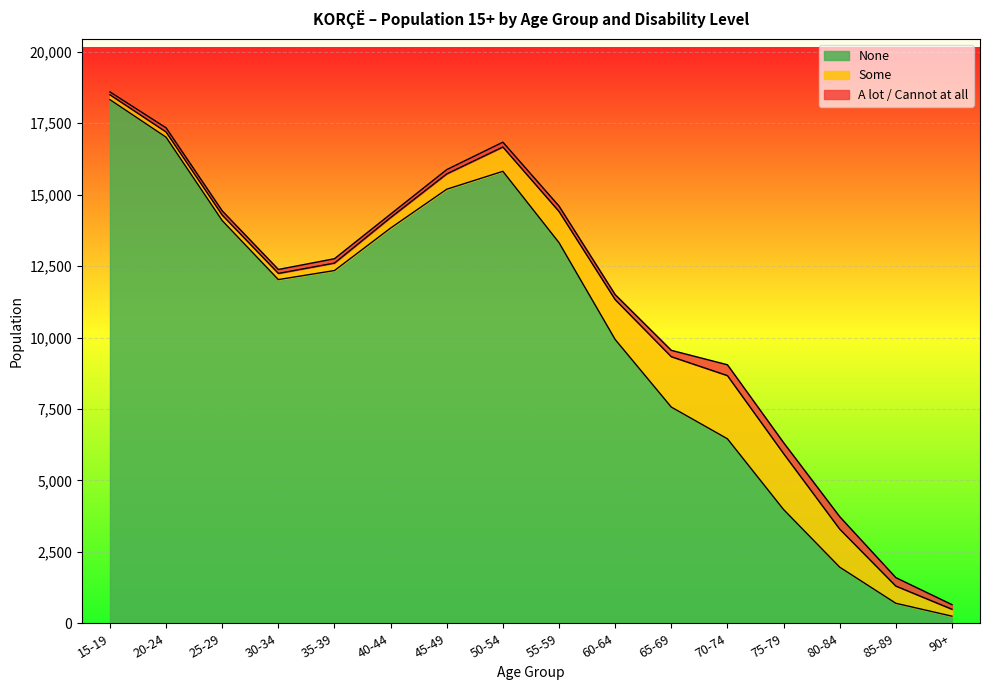

What is the difference between the A lot / Cannot at all values at 75-79 and 50-54?

212